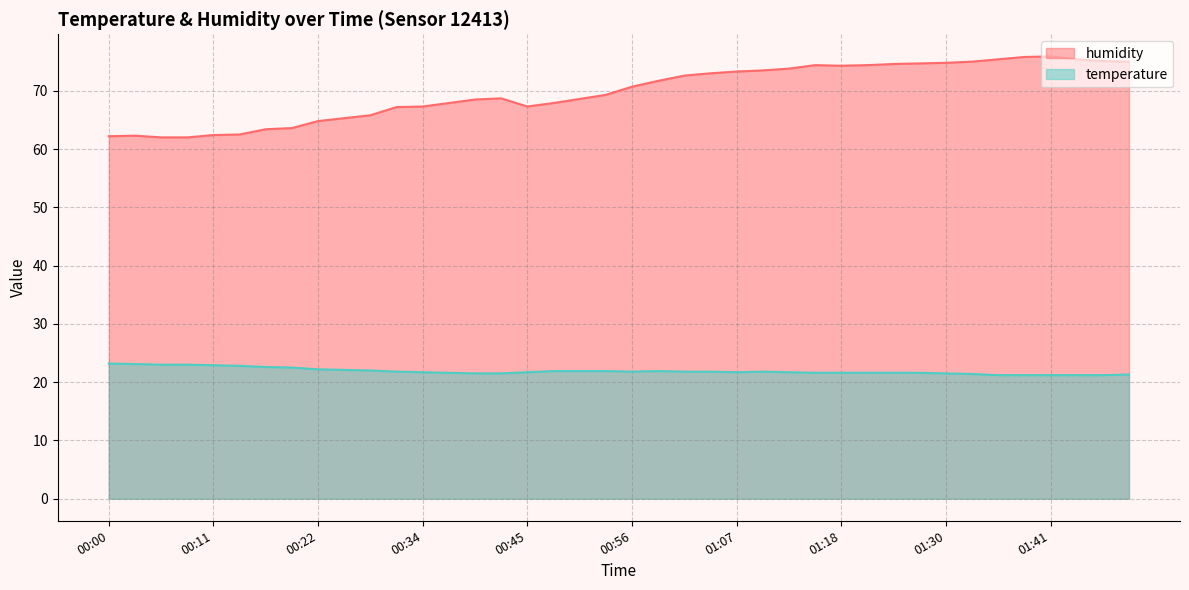

How many distinct data groups are displayed?

2